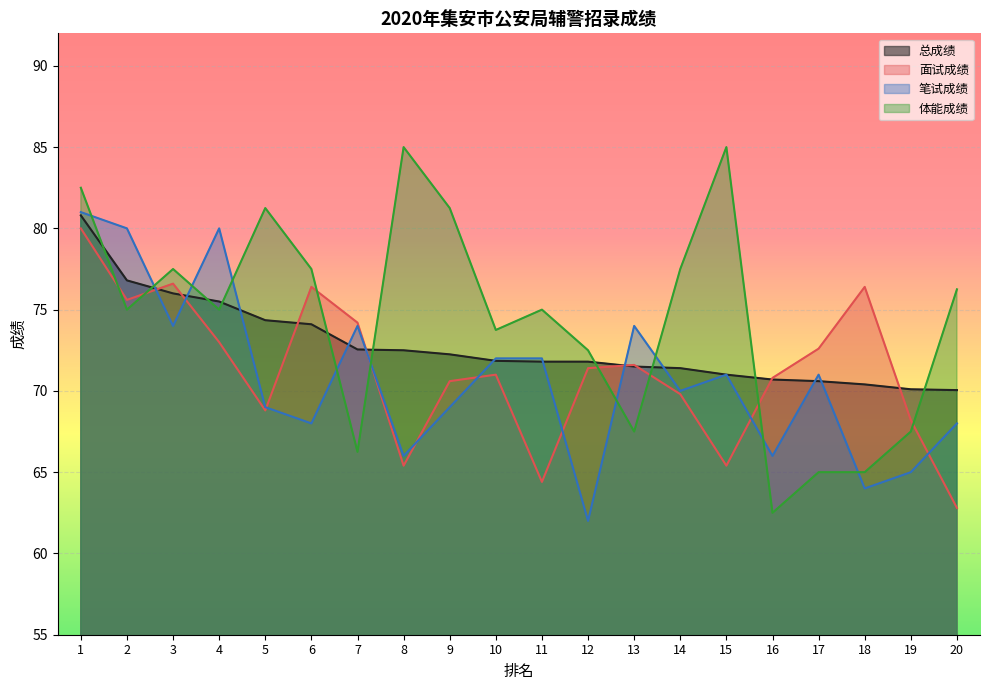

How many lines are shown in the chart?

4